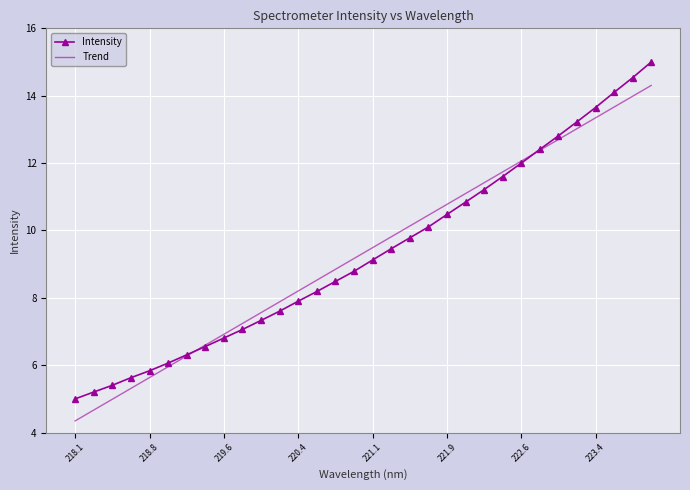

What is the average value of the Trend series?

9.3